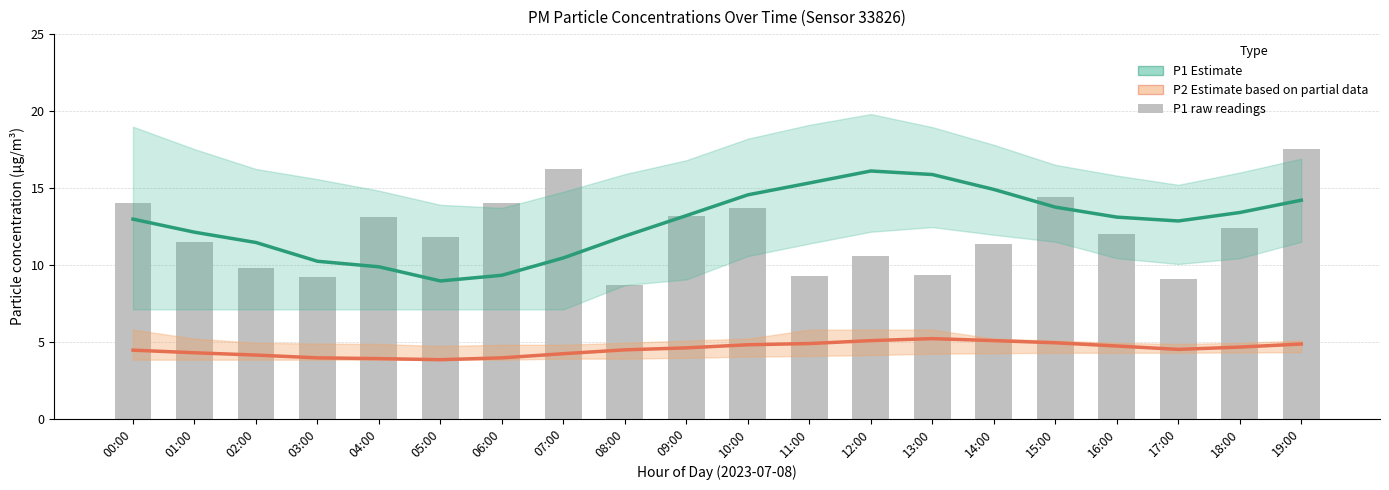

Which label corresponds to the largest value in the chart?

19:00